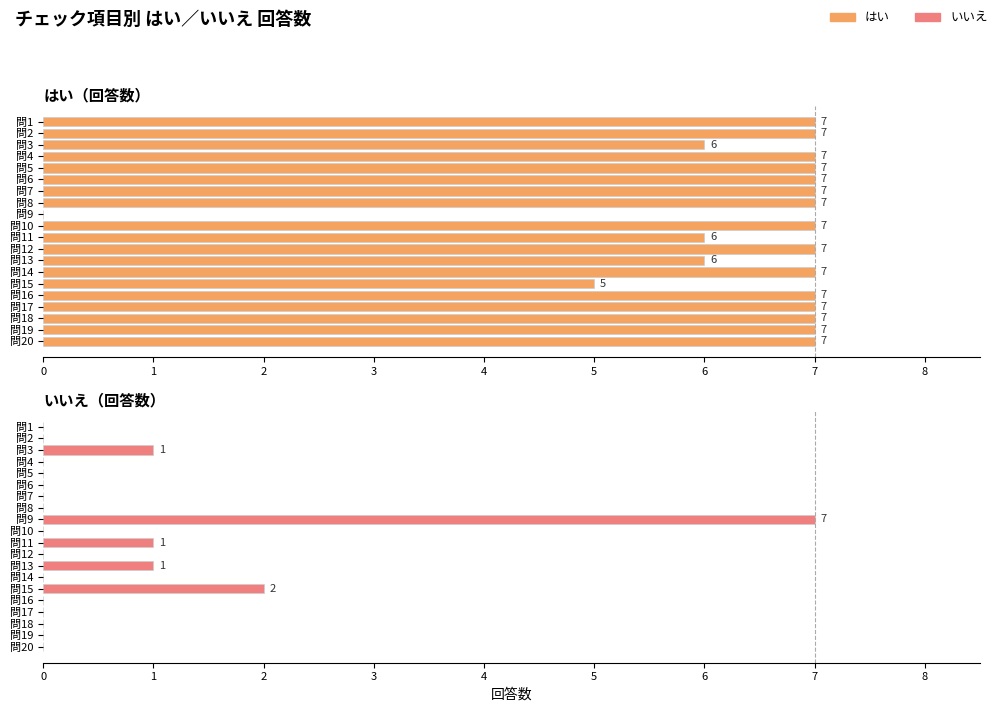

What are all the series names shown in the legend?

はい, いいえ